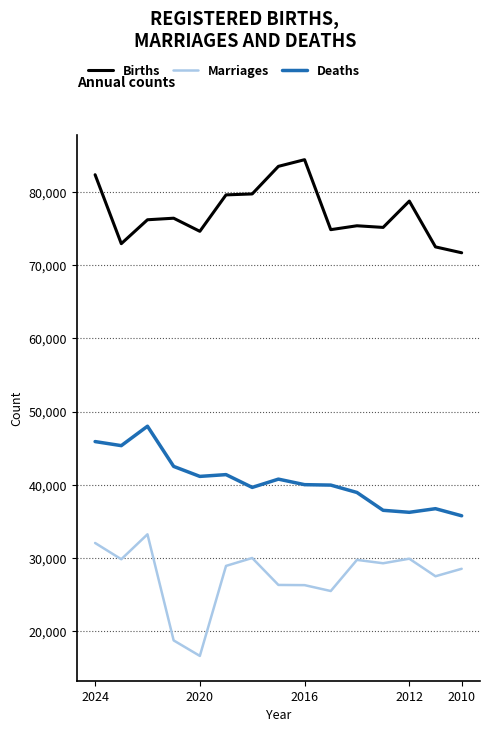

Is it true that Deaths equals 26348 at 2012?

False